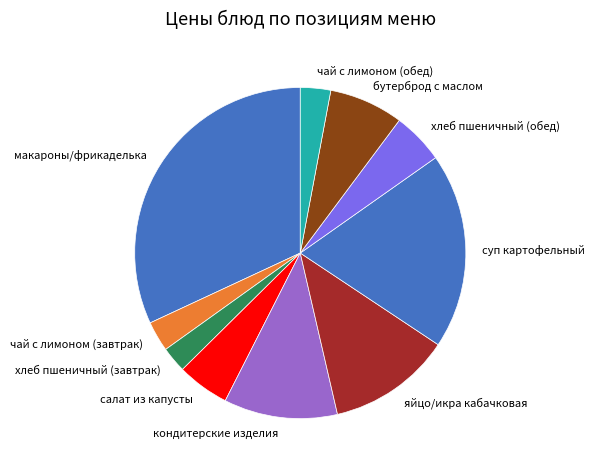

Which category has the biggest portion of the pie?

макароны/фрикаделька